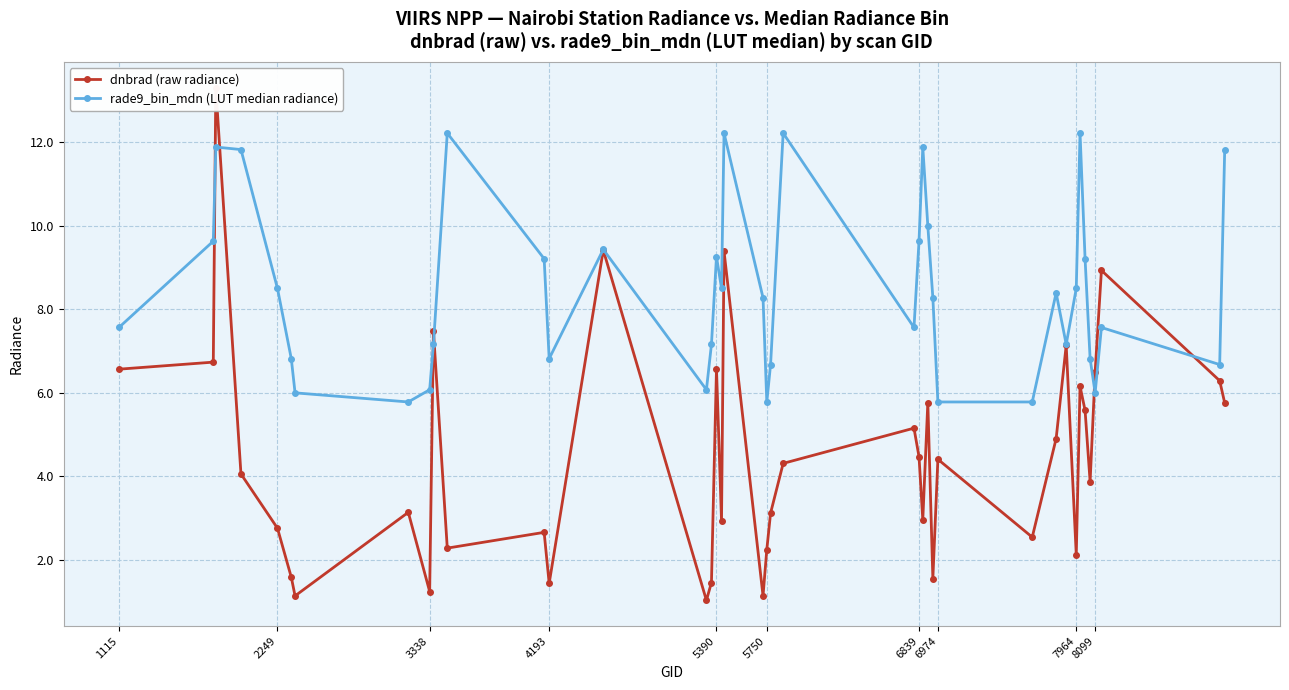

Does the chart display data point markers on the line(s)?

Yes